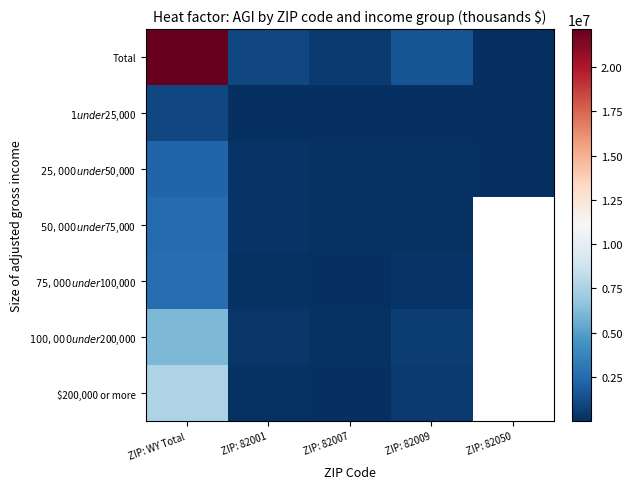

Rank the categories by $200,000 or more value from highest to lowest.

ZIP: WY Total, ZIP: 82009, ZIP: 82001, ZIP: 82050, ZIP: 82007